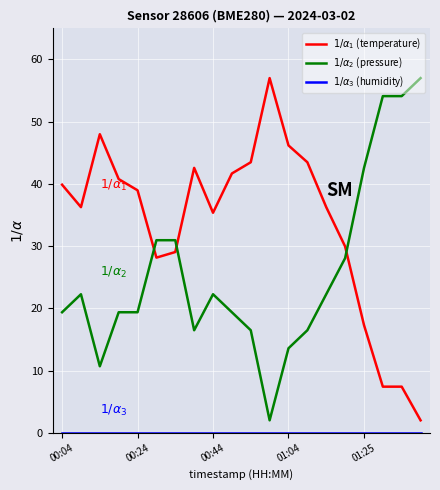

True or false: $1/\alpha_3$ (humidity) has more than 1 interior local peaks.

False